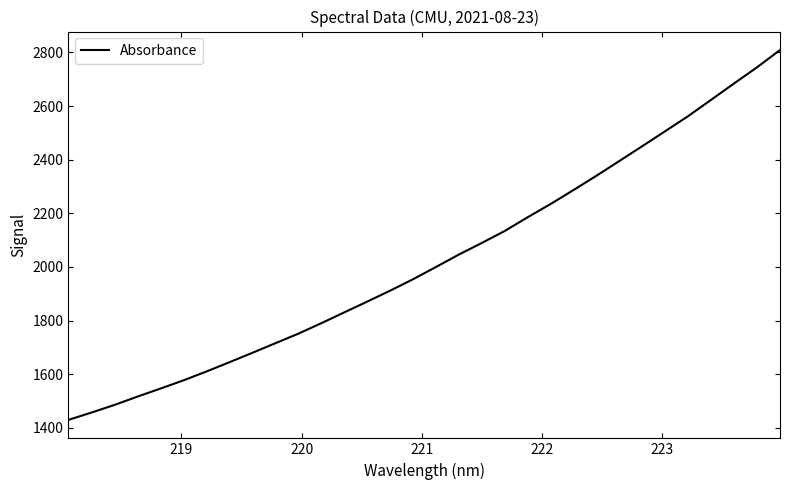

What is the smallest value displayed?

1429.4